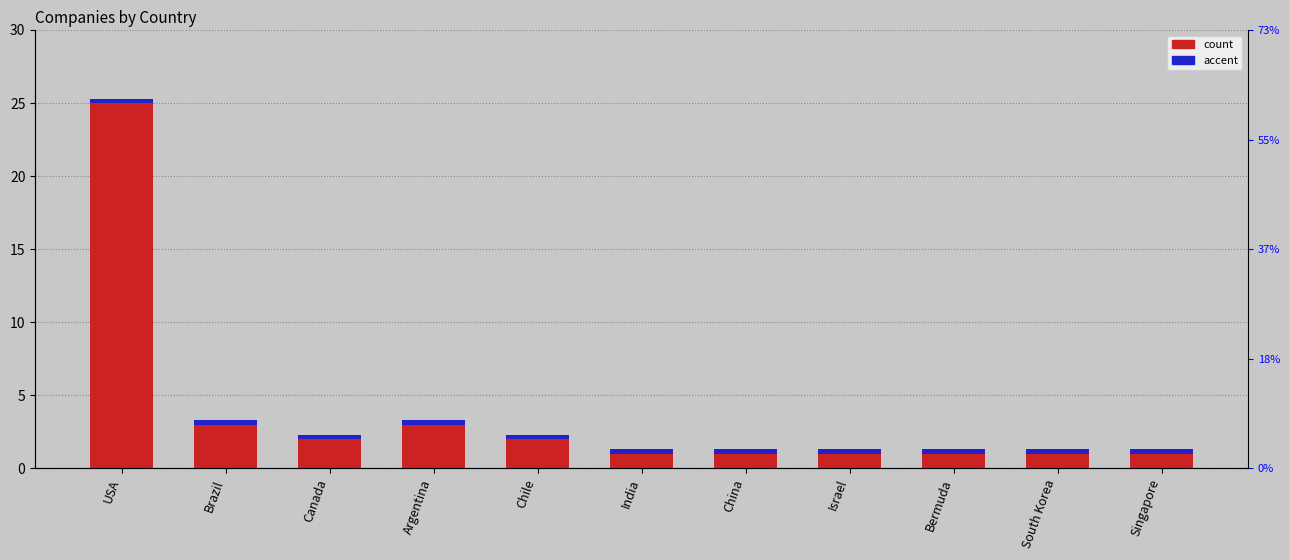

True or false: accent has a value of 0.5 at India.

False